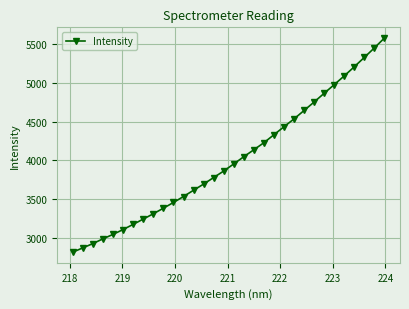

True or false: there are more than 2 points higher than both neighbors.

False